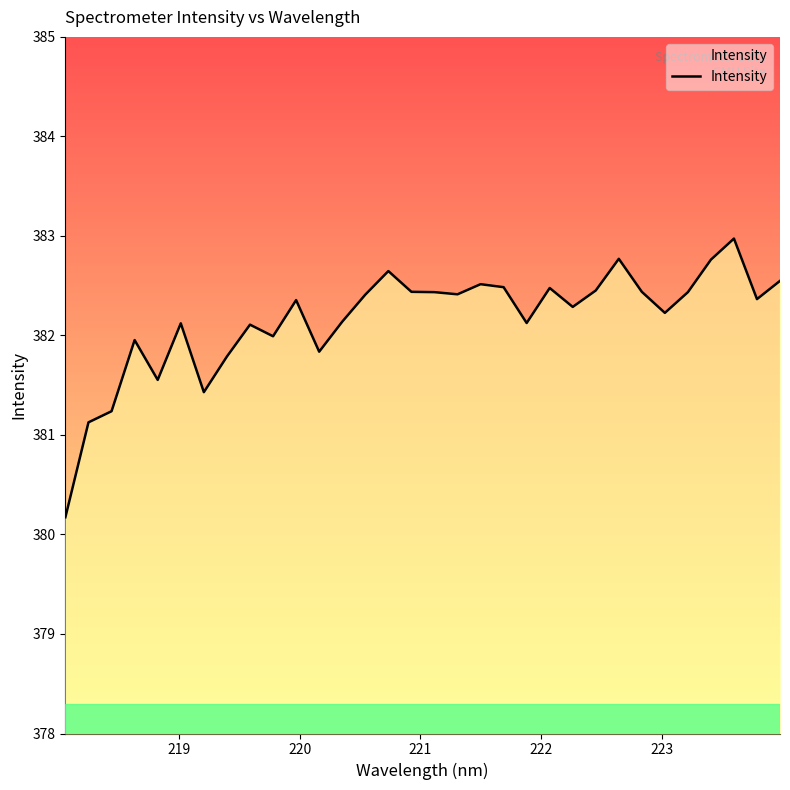

What is the difference between the maximum and minimum values?

2.8